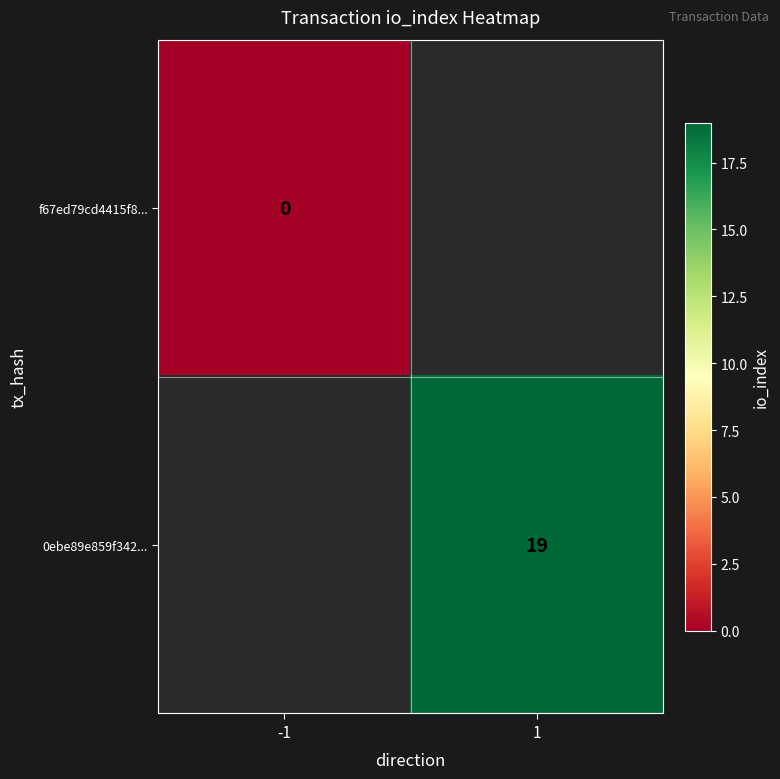

The value of 0ebe89e859f342... at 1 is 19. True or false?

True